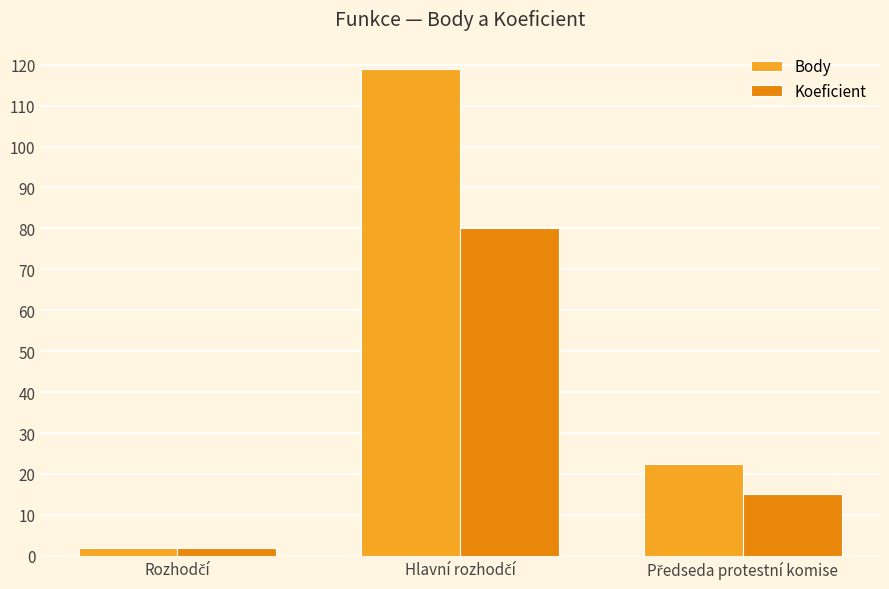

List the series in order of their overall mean, highest first.

Body, Koeficient